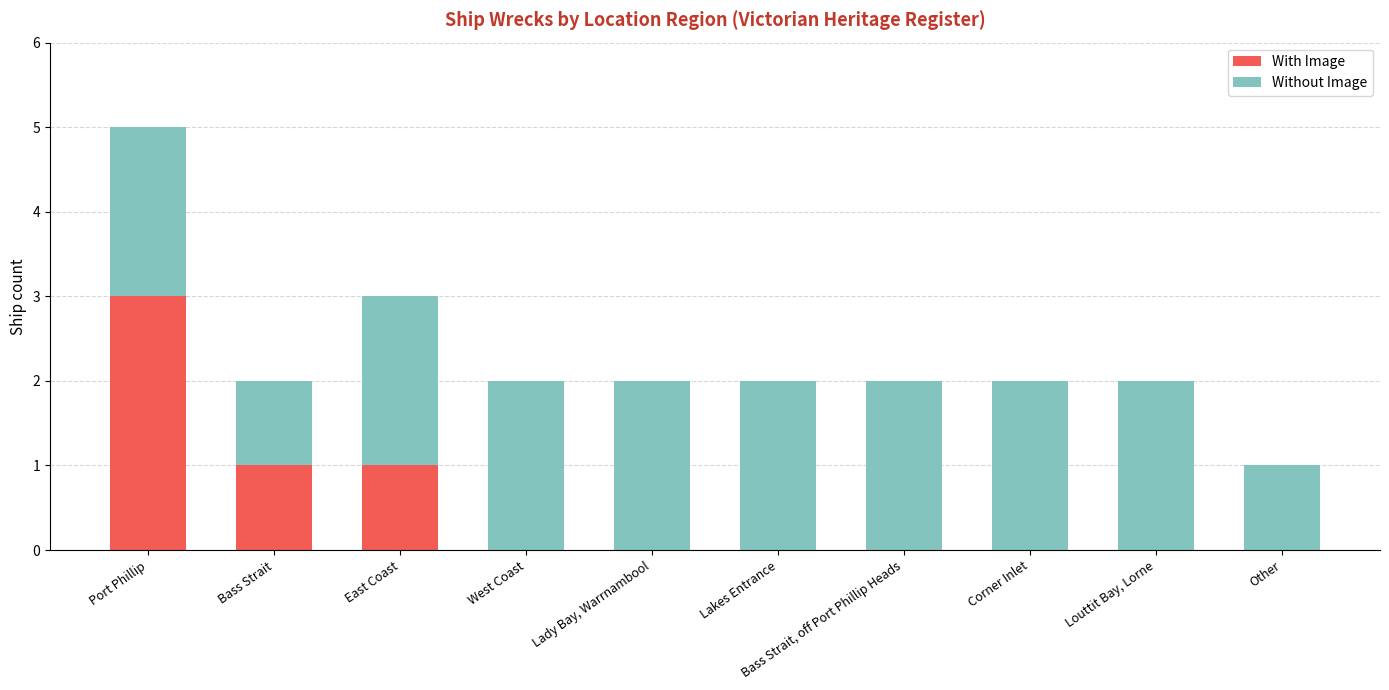

At which category is the sum across all series the highest?

Port Phillip